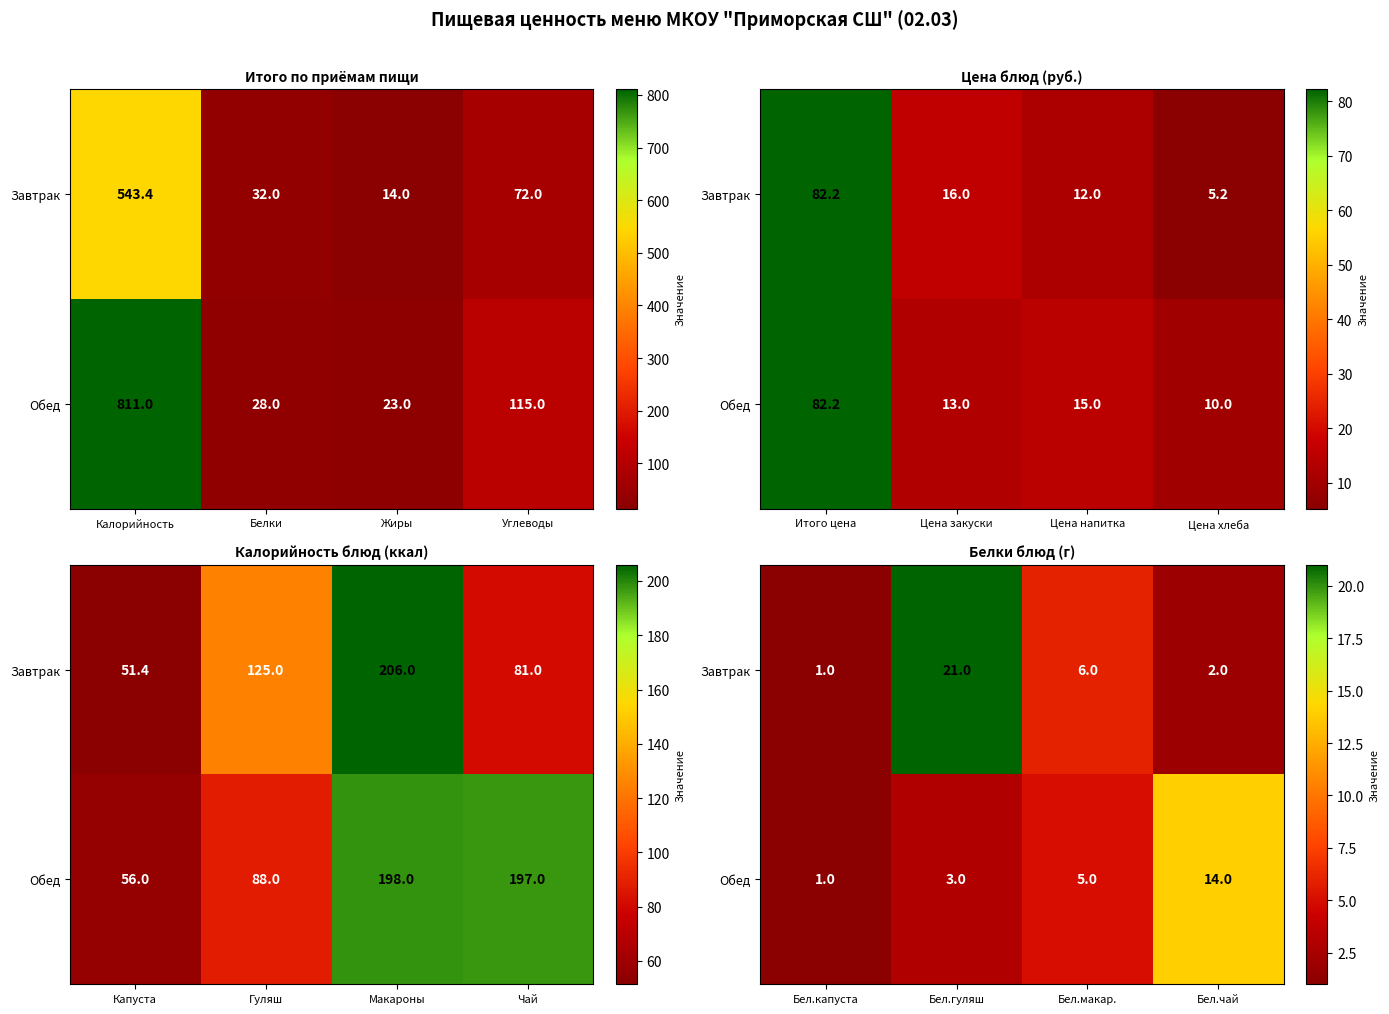

Between Бел.гуляш and Бел.макар., which is larger?

Бел.гуляш